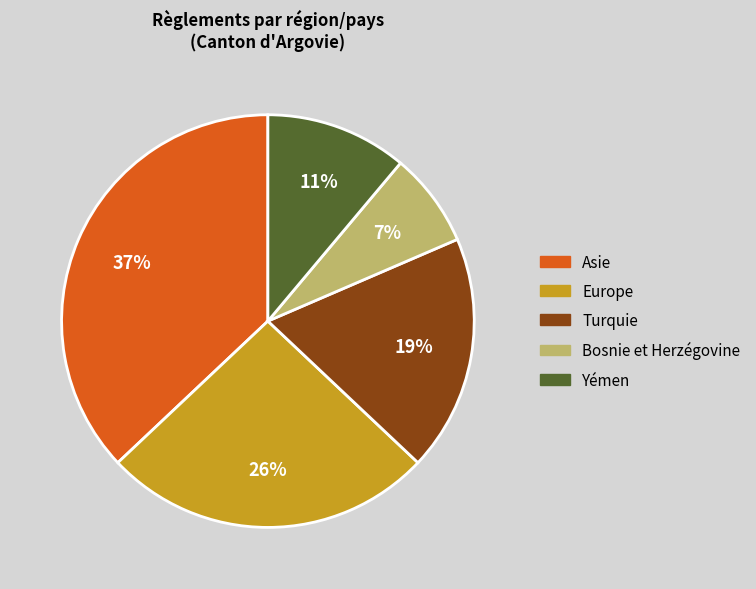

To the nearest percent, what portion does Asie represent?

37%